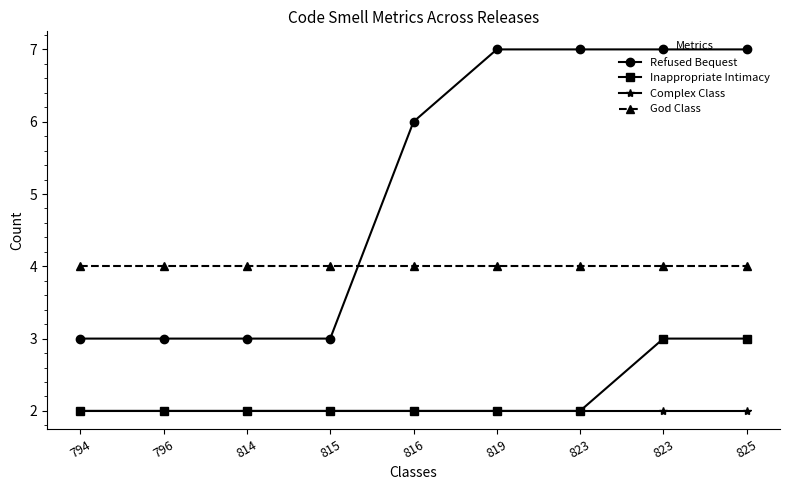

How many lines are shown in the chart?

4